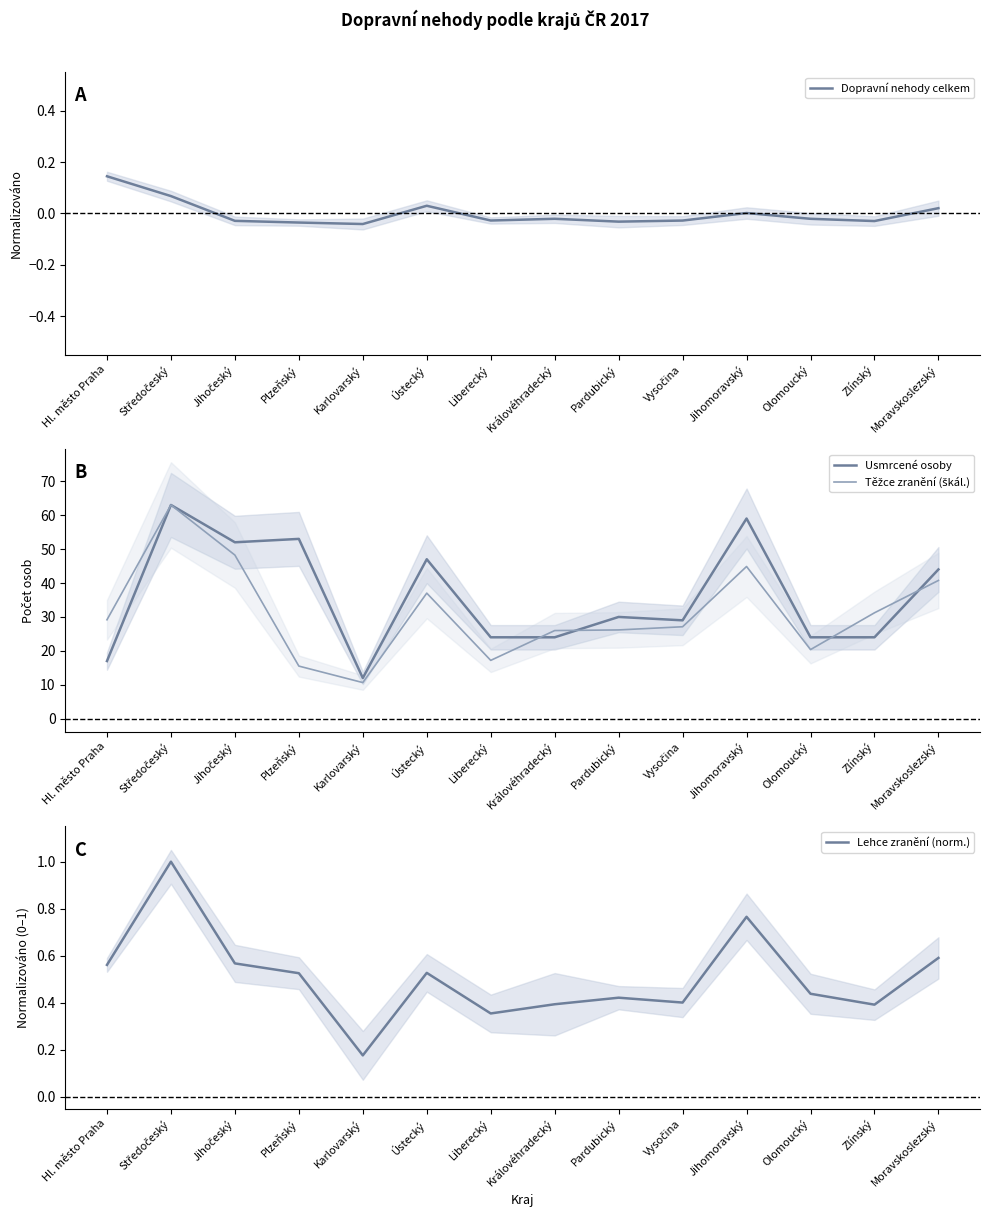

How many distinct data groups are displayed?

4